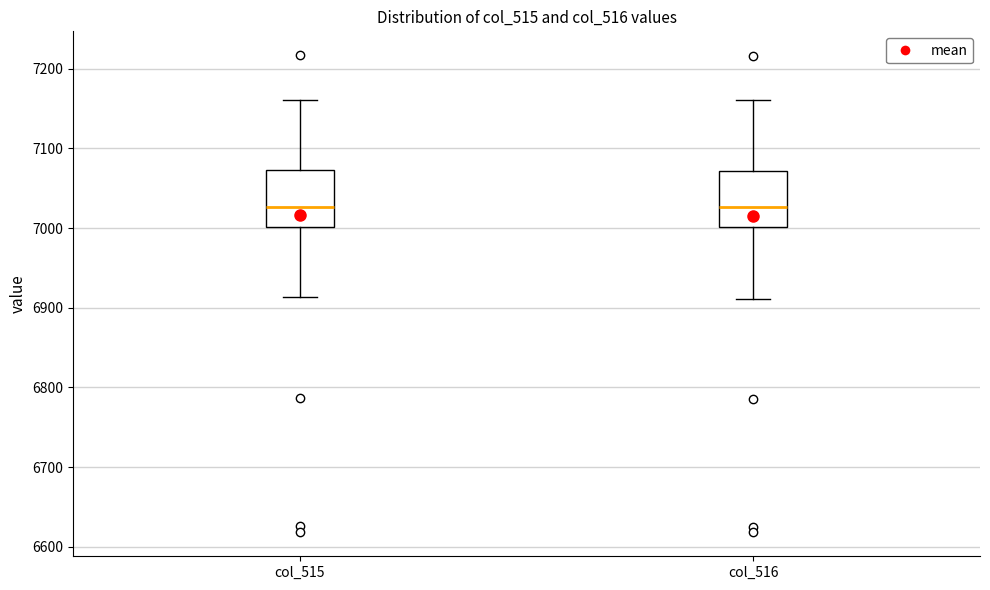

Reading left to right, read every box against the y-axis: the position of its median line, the range the box covers, and the ends of its whiskers. The values are not printed on the chart, so give them approximately, as read against the axis.

col_515: median 7030, box 7000 to 7070, whiskers 6910 to 7160
col_516: median 7030, box 7000 to 7070, whiskers 6910 to 7160